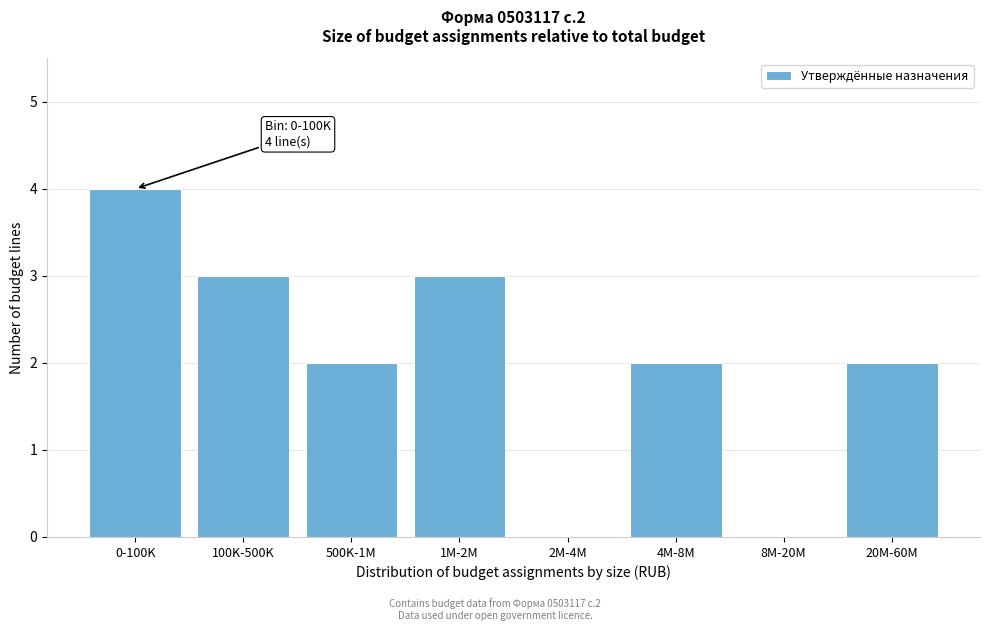

Reading left to right, transcribe all the data shown in this chart.

0-100K=4	100K-500K=3	500K-1M=2	1M-2M=3	2M-4M=0	4M-8M=2	8M-20M=0	20M-60M=2